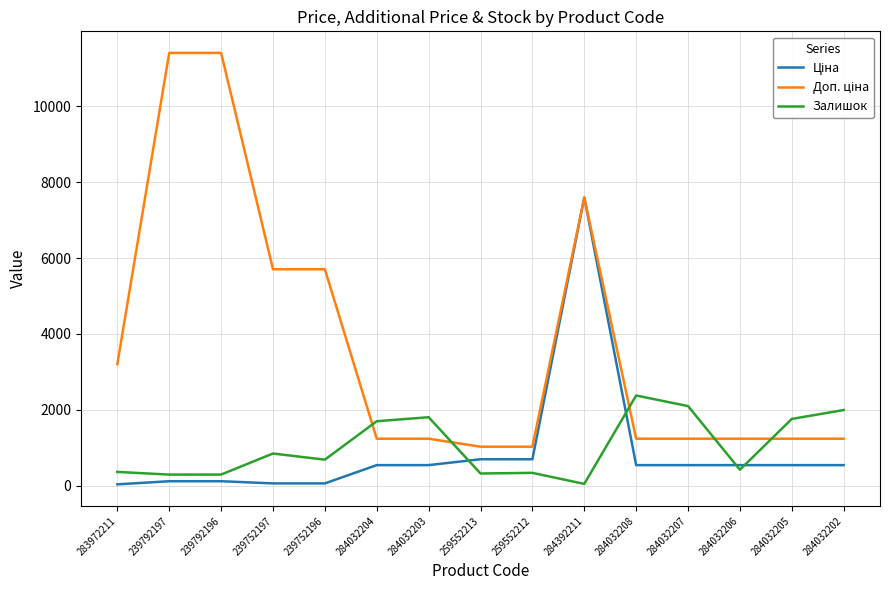

True or false: Залишок has a value of 290.0 at 239792196.

True